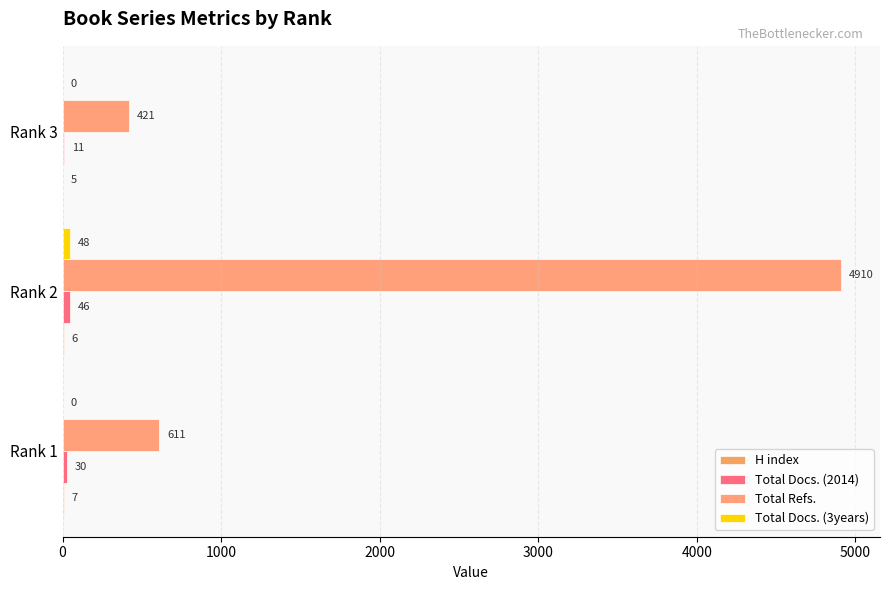

List the series in order of their peak value, highest first.

Total Refs., Total Docs. (3years), Total Docs. (2014), H index